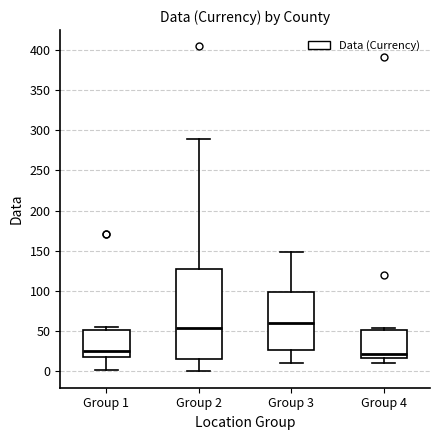

Comparing the boxes themselves (not the whiskers), which one is the tallest?

Group 2